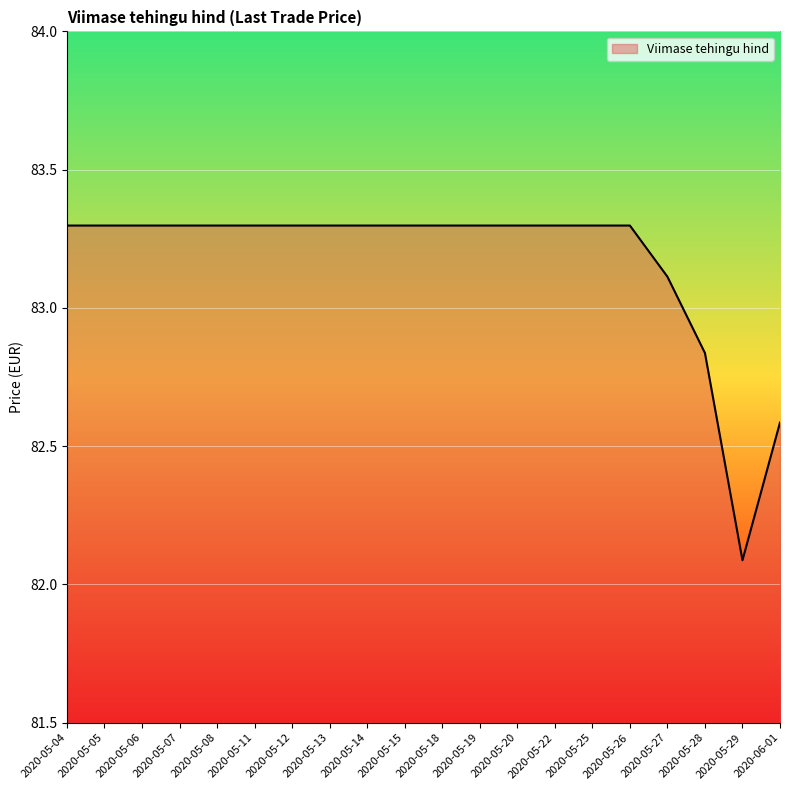

How many distinct data groups are displayed?

1